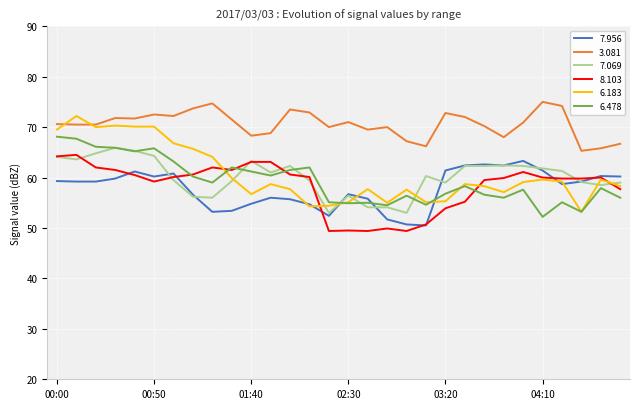

Which series has the largest range (max minus min)?

6.183